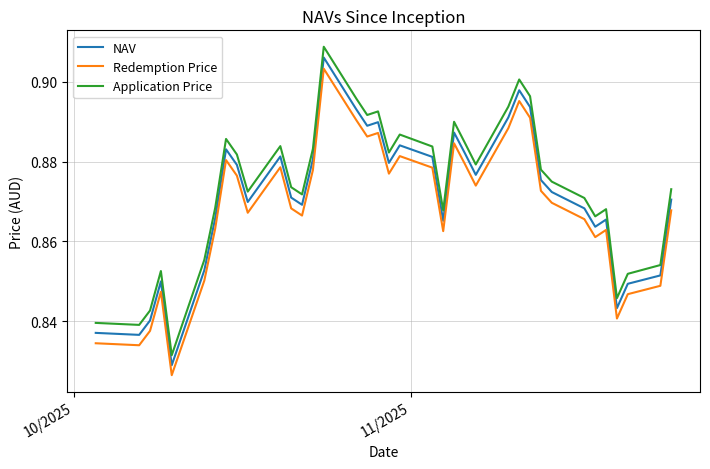

True or false: NAV and Redemption Price cross at least once.

False